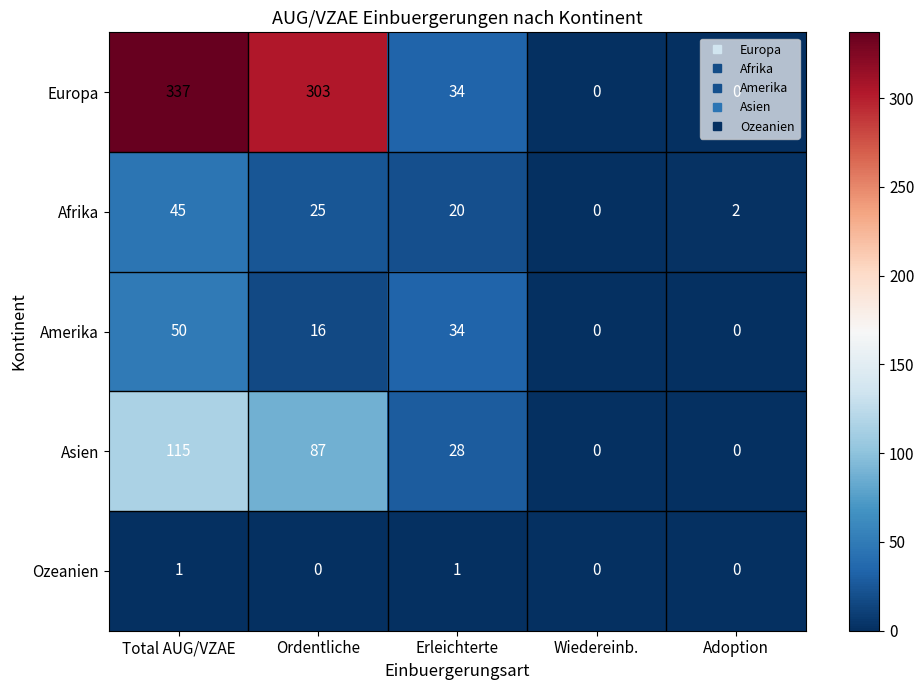

What is the maximum value shown in the chart?

337